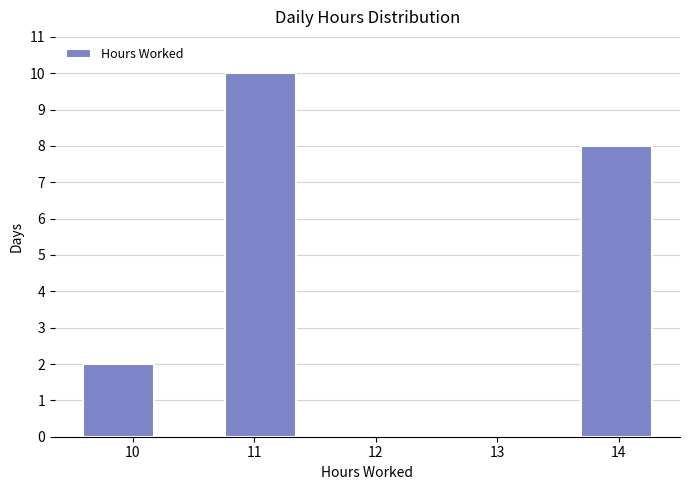

Reading left to right, list every bar in this chart as the range it spans on the x-axis followed by its height. Neither the bar edges nor the heights are printed on the chart, so give them approximately, as read against the axes.

9.6 to 10.2: 2
10.2 to 10.8: 0
10.8 to 11.3: 10
11.3 to 11.9: 0
11.9 to 12.5: 0
12.5 to 13.1: 0
13.1 to 13.7: 0
13.7 to 14.3: 8